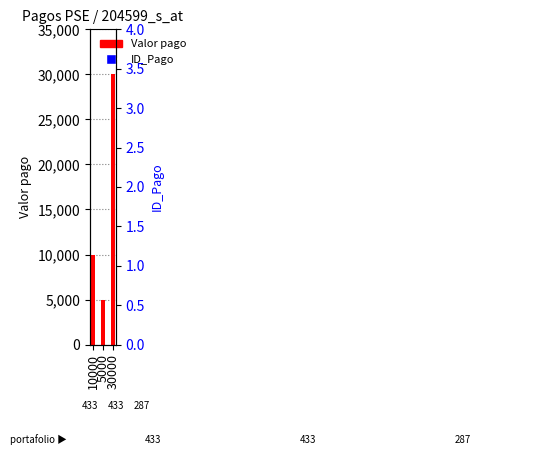

What is the total value across all series at 10000?

10019